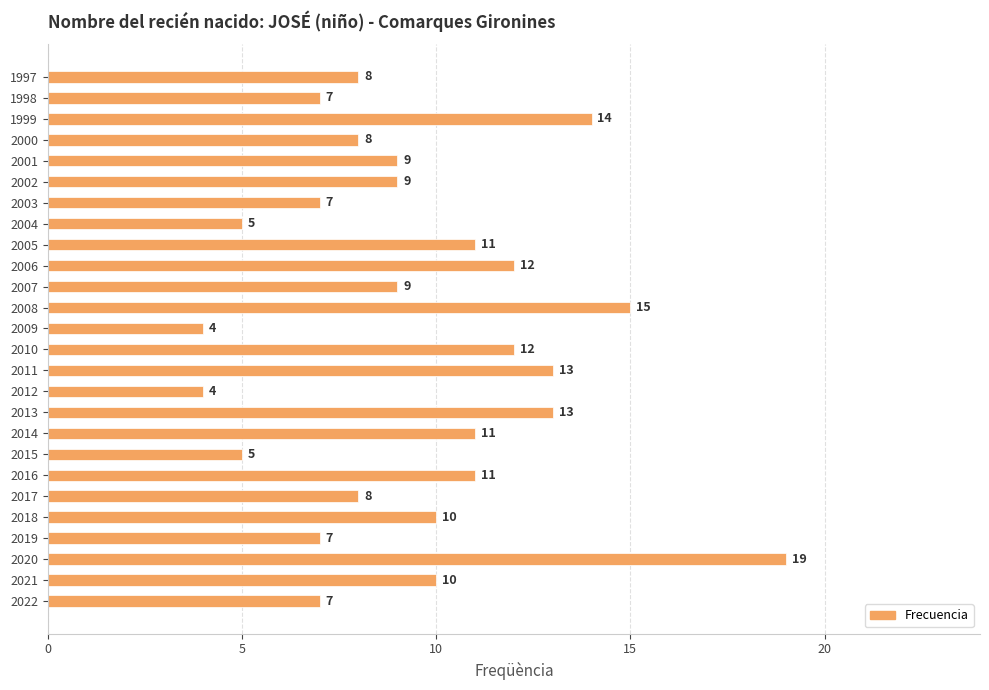

What is the greatest value displayed?

19